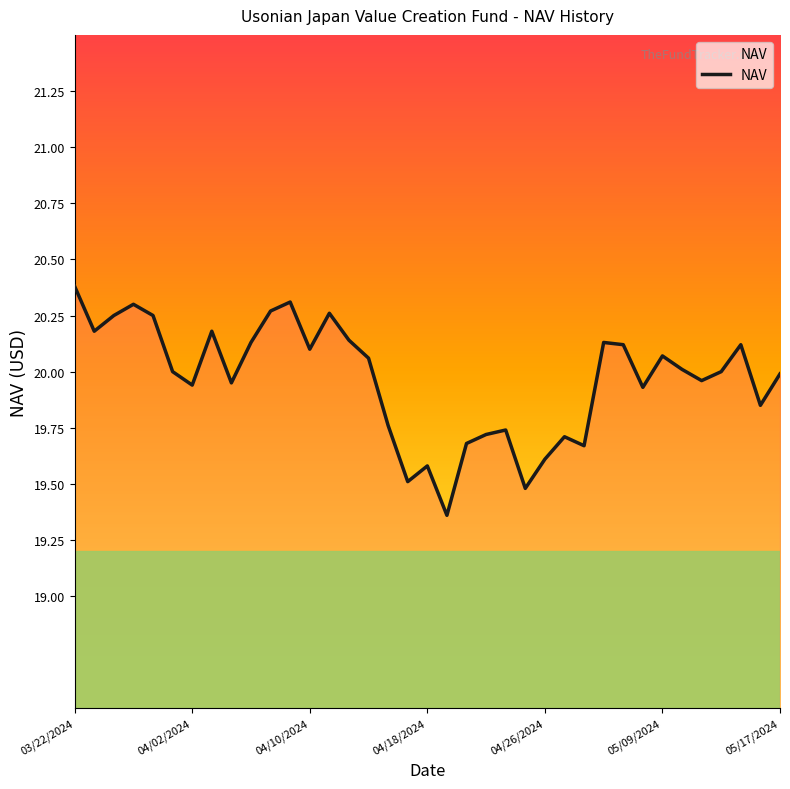

What is the maximum value shown in the chart?

20.4